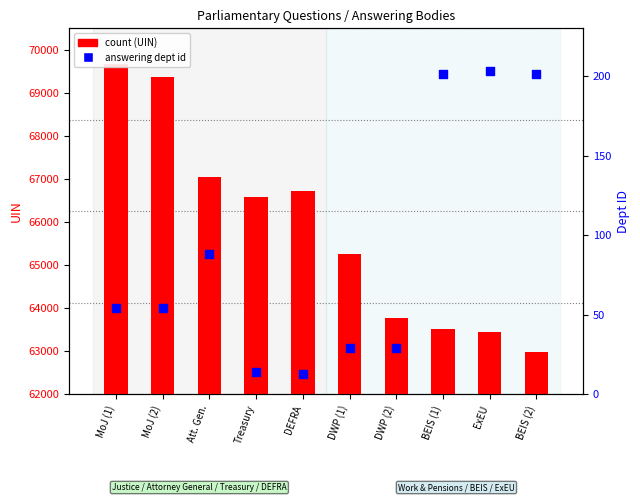

Which series reaches the maximum Y coordinate?

count